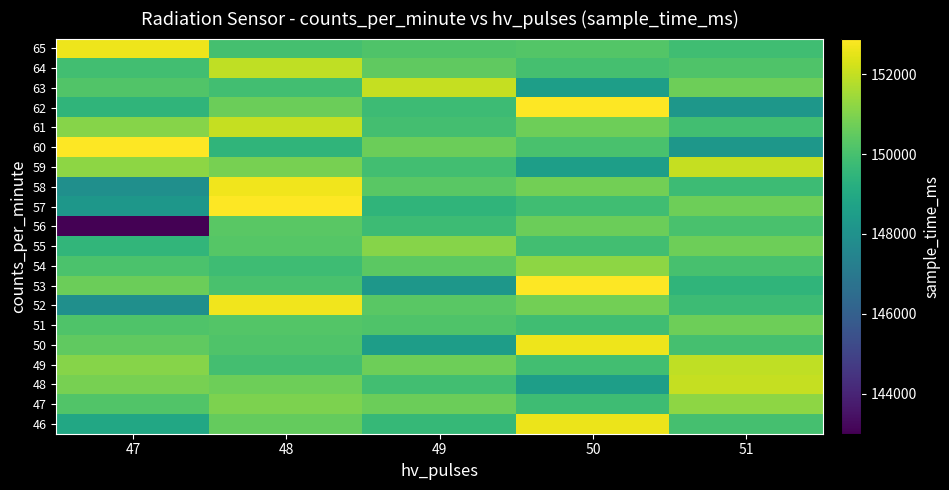

Reading left to right, transcribe all the data shown in this chart.

46: 47=148919	48=150562	49=149632	50=152595	51=149960
47: 47=150199	48=150920	49=150665	50=149815	51=151209
48: 47=150872	48=150697	49=149915	50=148554	51=152011
49: 47=151092	48=149922	49=150703	50=149909	51=151948
50: 47=150467	48=150152	49=148509	50=152632	51=149979
51: 47=150164	48=150245	49=150169	50=149851	51=150726
52: 47=147932	48=152696	49=150374	50=150780	51=149783
53: 47=150664	48=150059	49=148224	50=152890	51=149476
54: 47=150100	48=149800	49=150400	50=151200	51=150000
55: 47=149500	48=150300	49=151100	50=149900	51=150700
56: 47=143000	48=150374	49=149783	50=150664	51=150059
57: 47=148224	48=152890	49=149476	50=149851	51=150726
58: 47=147932	48=152696	49=150374	50=150780	51=149783
59: 47=151209	48=150872	49=149915	50=148554	51=152011
60: 47=152890	48=149476	49=150664	50=150059	51=148224
61: 47=151092	48=152011	49=149922	50=150703	51=149909
62: 47=149476	48=150664	49=149783	50=152890	51=148224
63: 47=150199	48=149915	49=152011	50=148554	51=150703
64: 47=149909	48=151948	49=150467	50=149979	51=150164
65: 47=152632	48=149979	49=150164	50=150245	51=149851